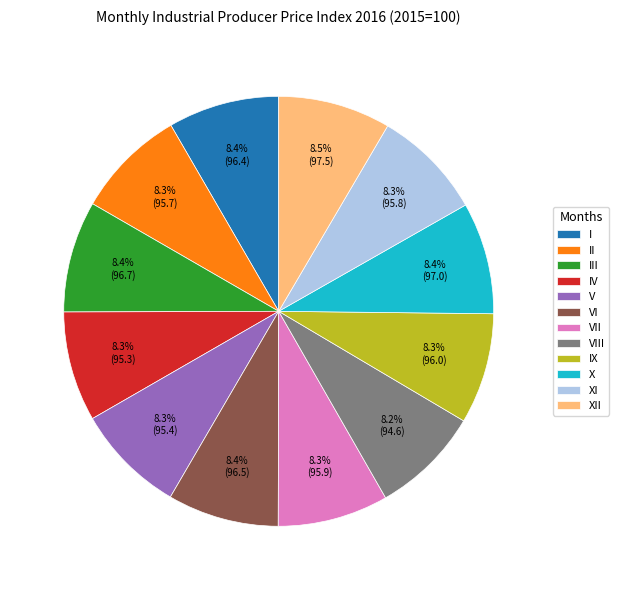

To the nearest percent, what is the average slice percentage?

8%